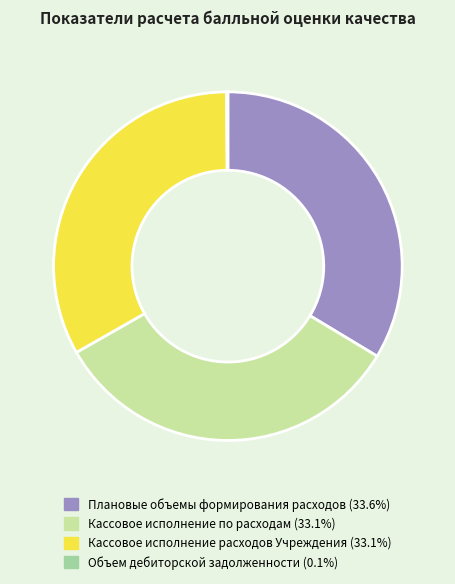

Is there a majority slice in this chart?

No